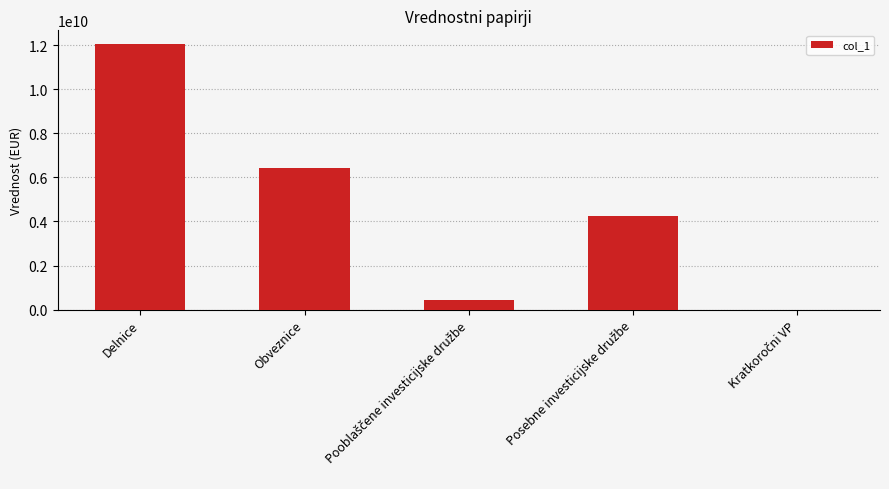

What is the sum of all values?

23166211465.8